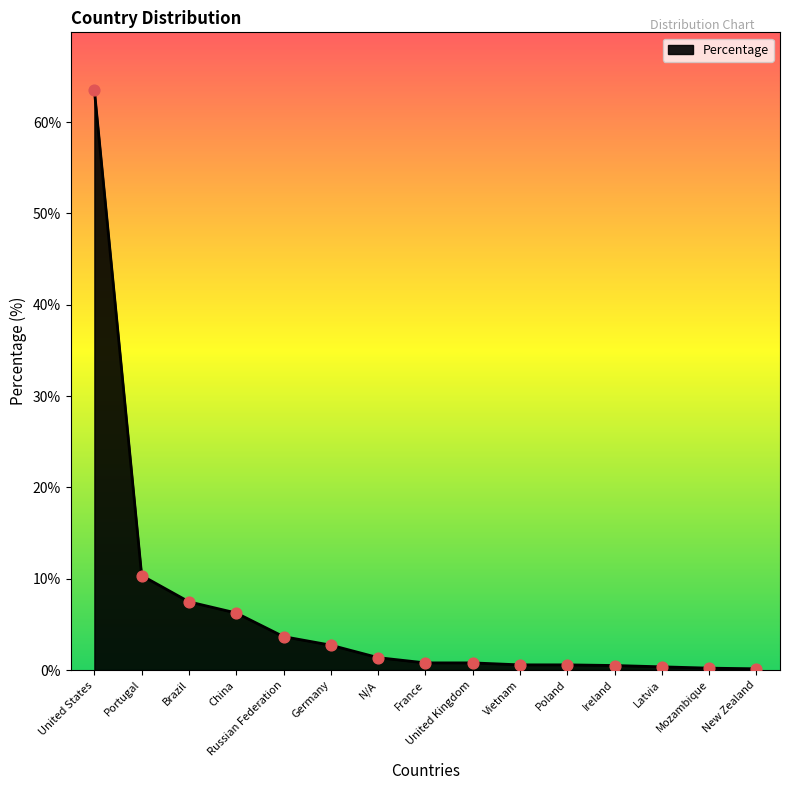

What is the change in value from United States to Vietnam?

-62.9